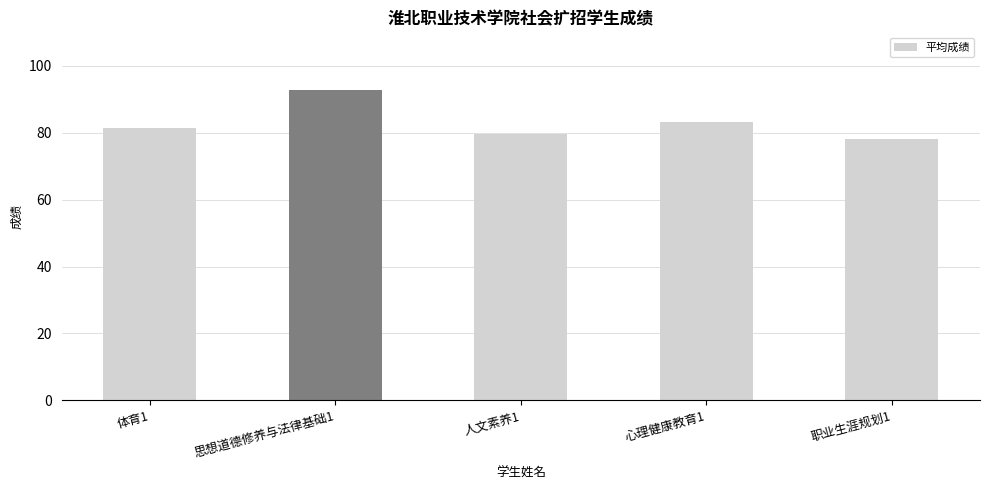

Reading right to left, list all the values displayed in this chart.

职业生涯规划1=78.2	心理健康教育1=83.3	人文素养1=79.7	思想道德修养与法律基础1=92.7	体育1=81.3